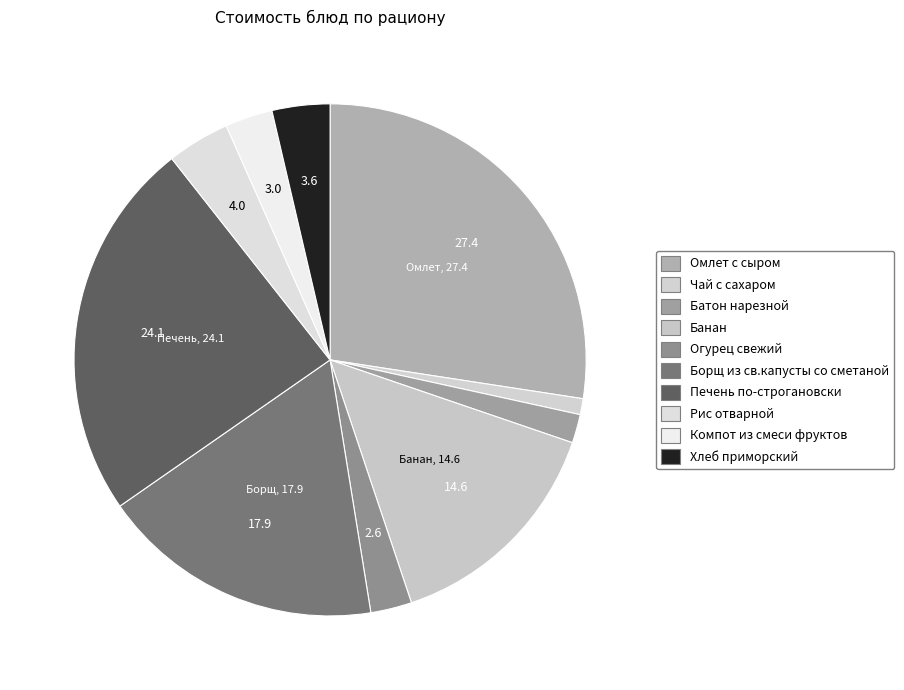

Between Рис отварной and Омлет с сыром, which is larger?

Омлет с сыром